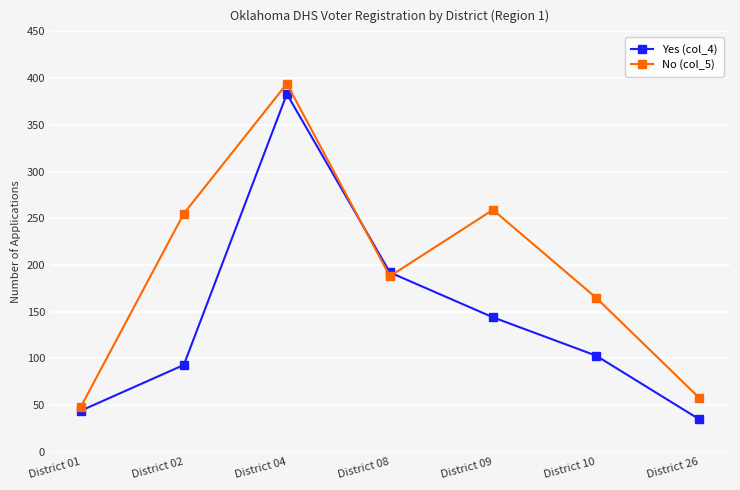

Reading left to right, what are all the values shown in this chart?

Yes (col_4): 44	93	383	192	144	103	35
No (col_5): 48	255	394	188	259	165	58